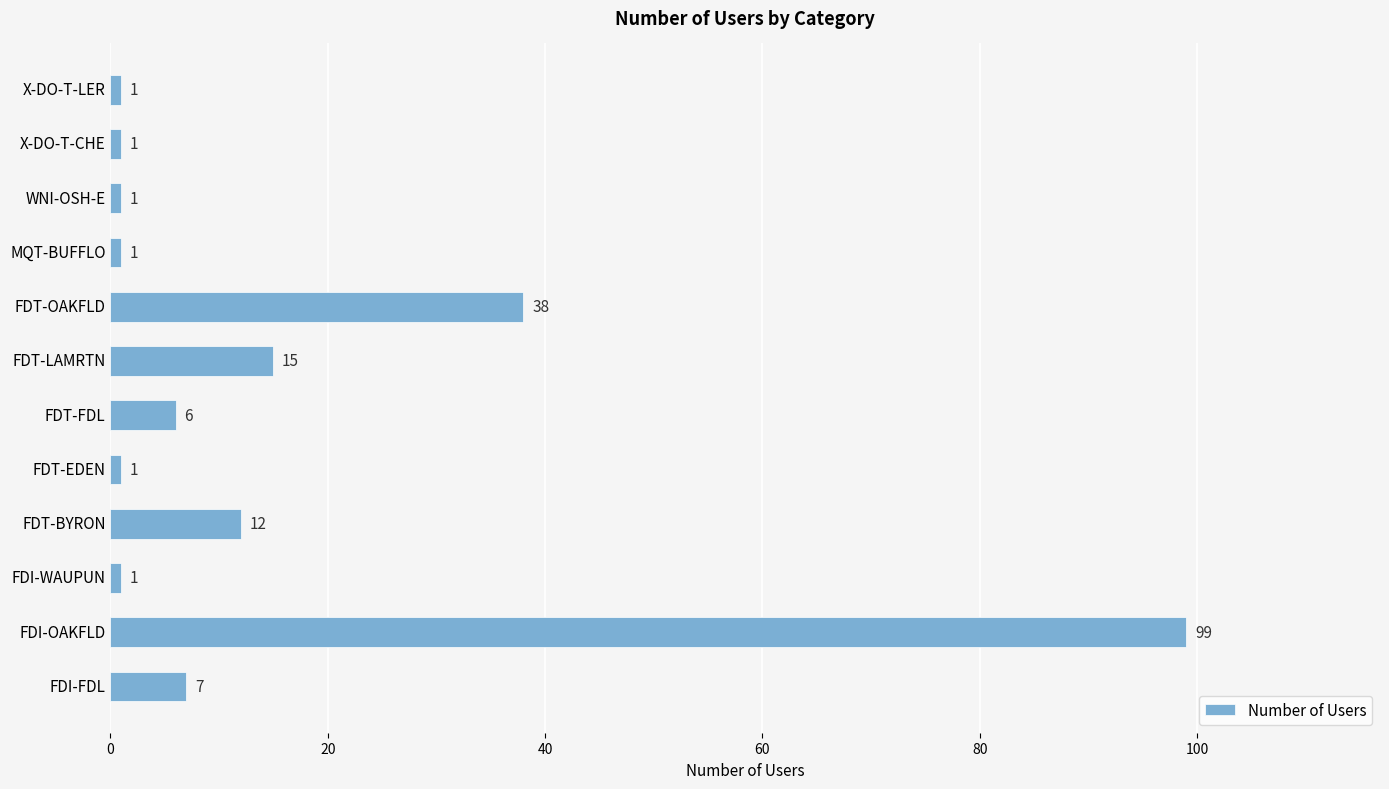

Where is the data nearest to the value 50?

FDT-OAKFLD